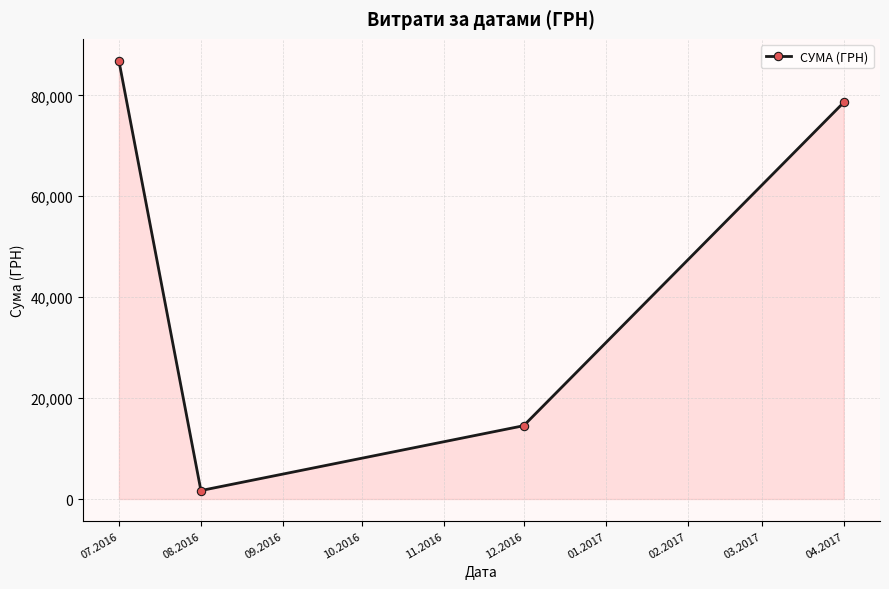

Is it true that the value at 07.2016 is 128085.5?

False